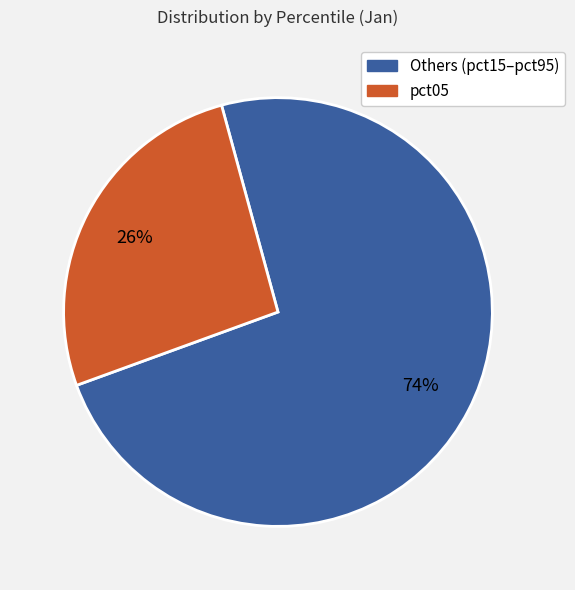

How many slices are in this pie chart?

2